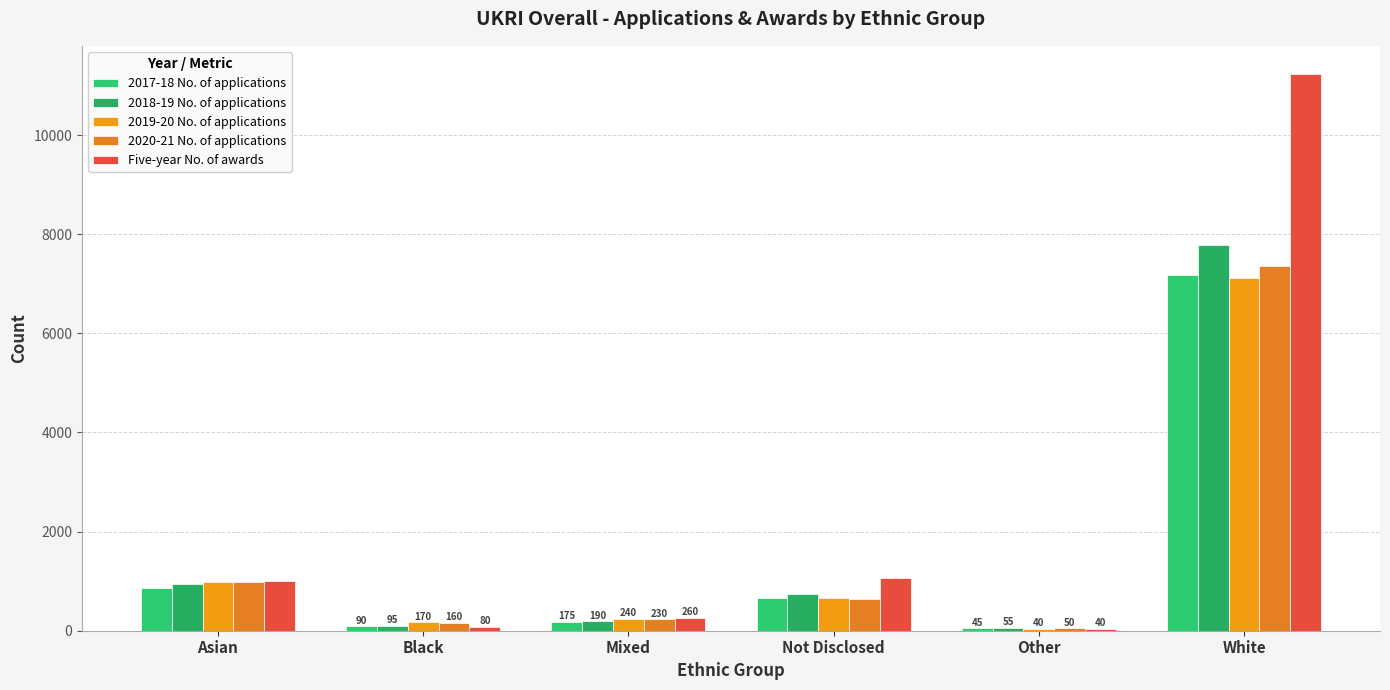

Which category has the highest value across all series?

White